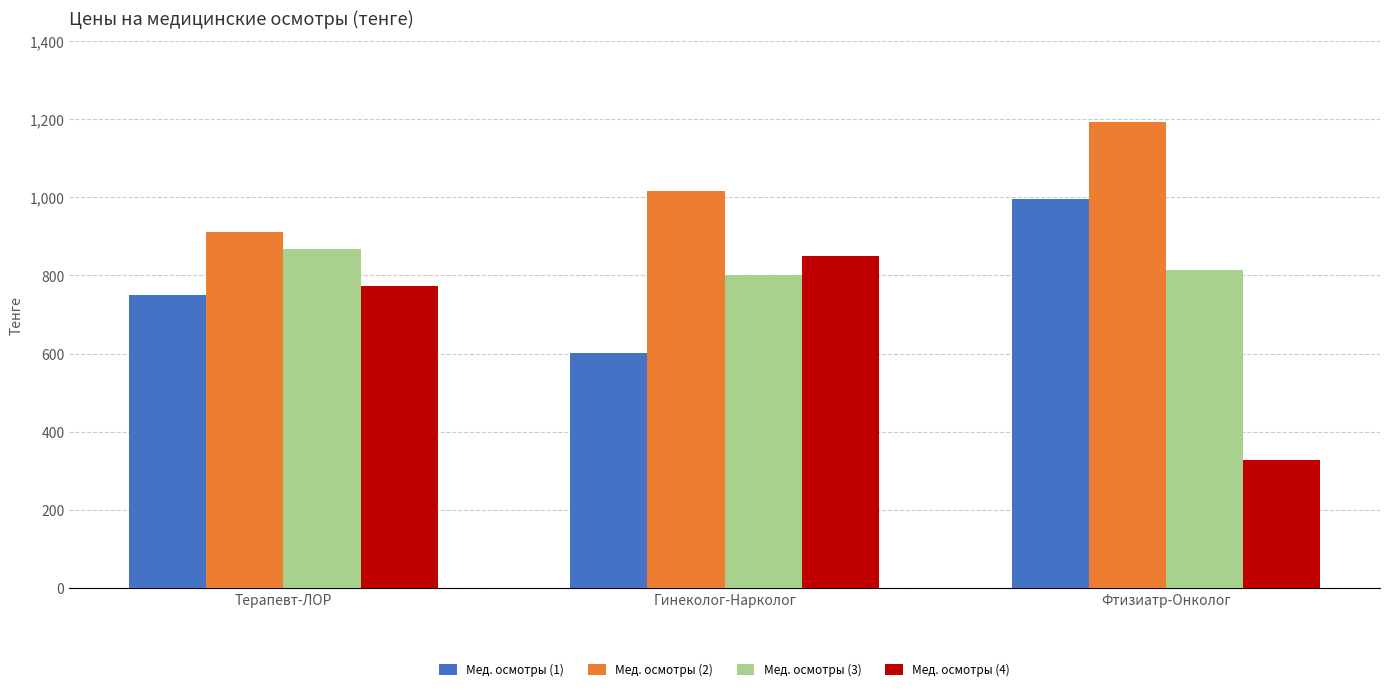

Count the number of categories in the chart.

3